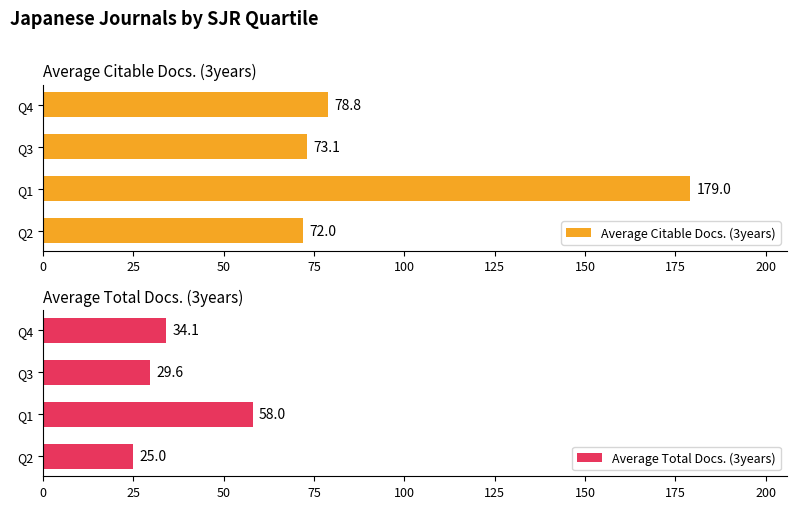

Which category has the lowest value in the Average Citable Docs. (3years) series?

Q2